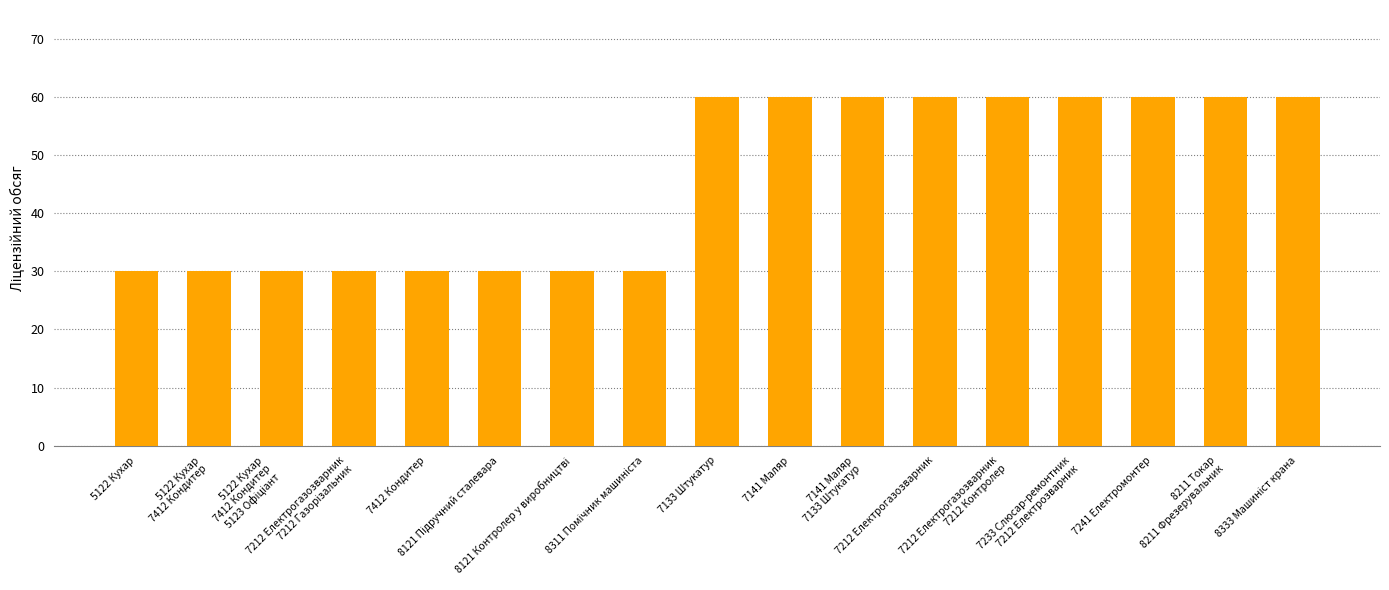

Are the bars horizontal?

No